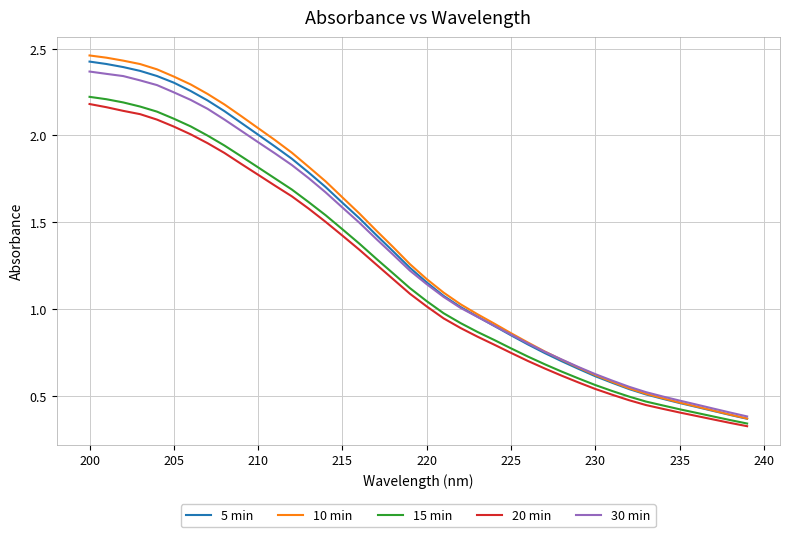

At how many categories does at least one series exceed 1?

23